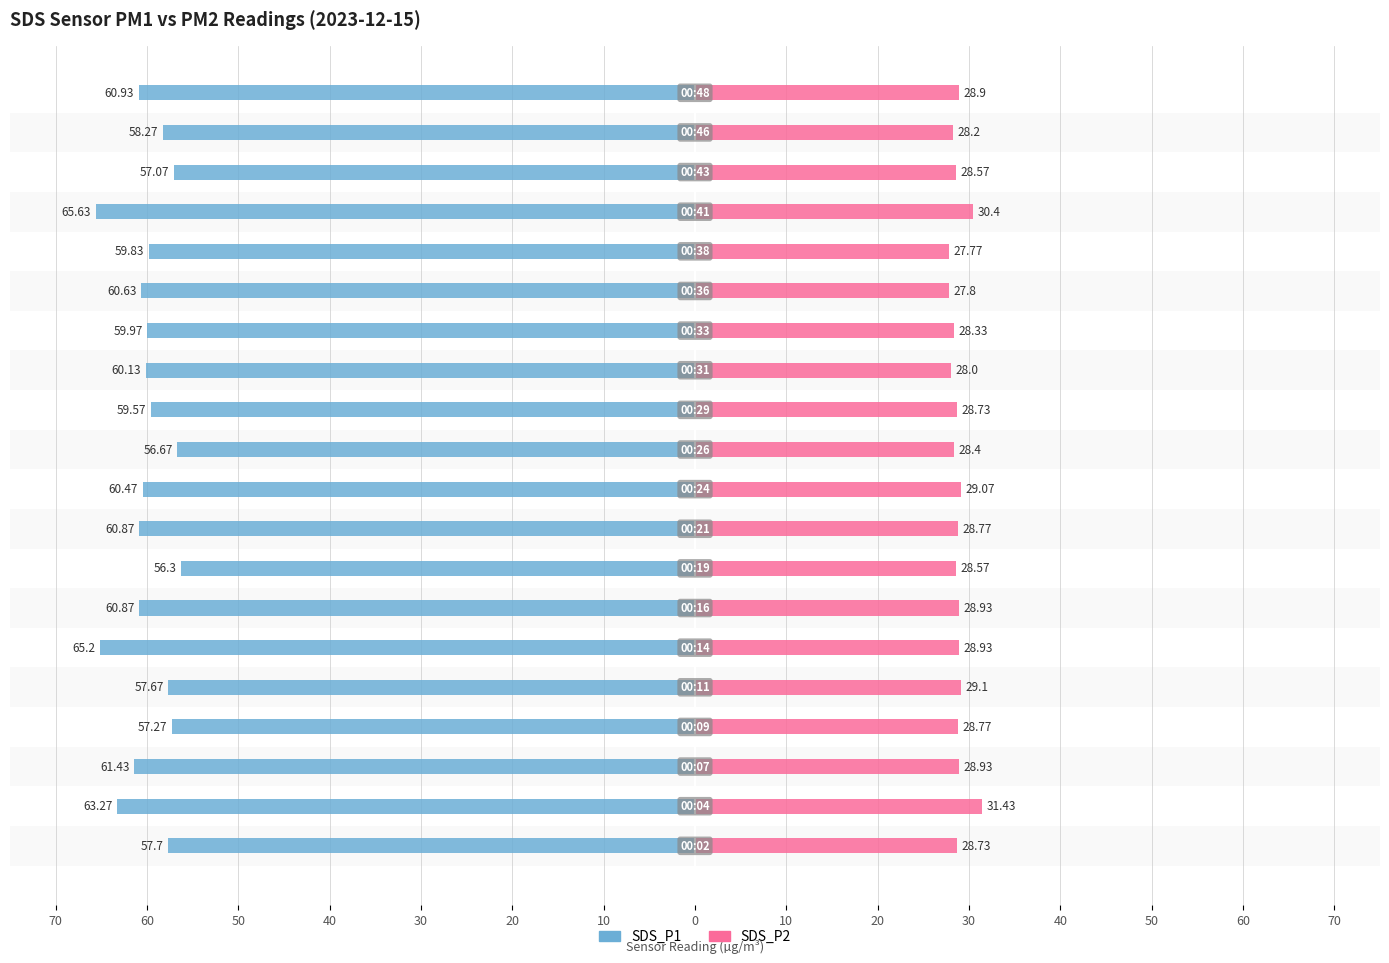

How many bars are there in each group?

2